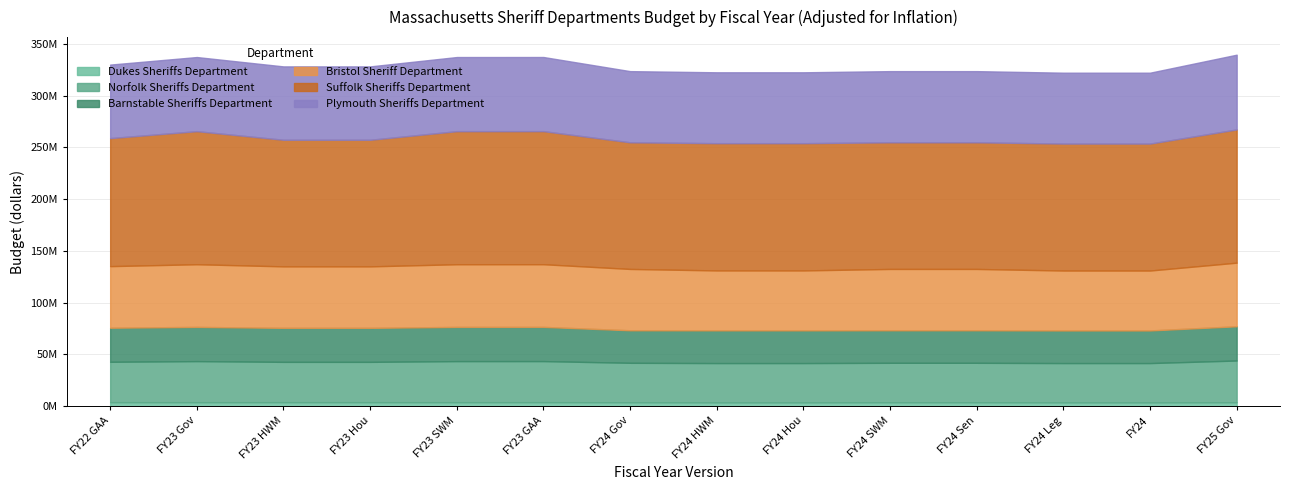

In Suffolk Sheriffs Department, how many points are lower than both neighbors (excluding endpoints)?

1